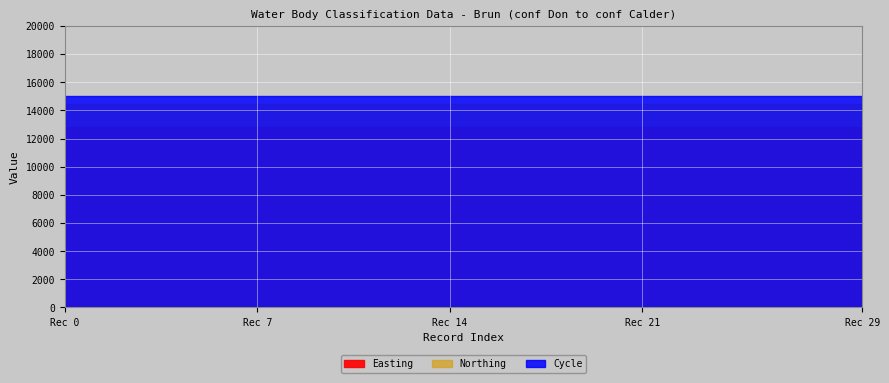

What is the lowest value of the Cycle series?

3